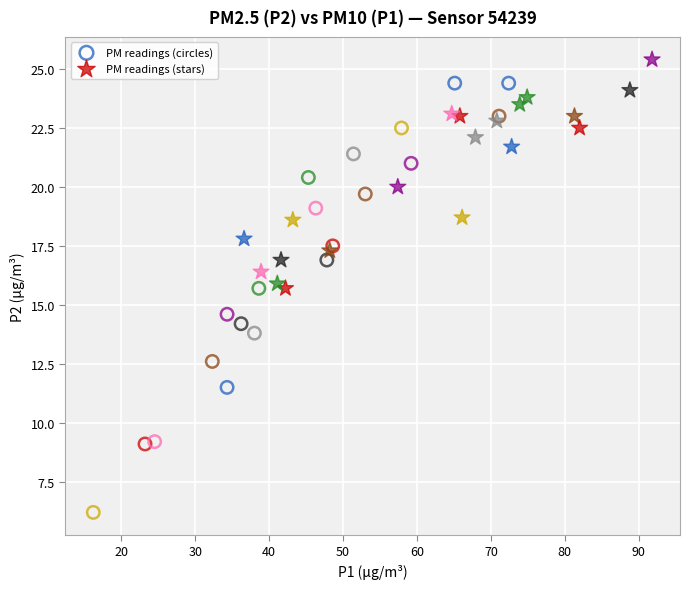

Which series has the widest spread of Y values?

PM readings (circles)